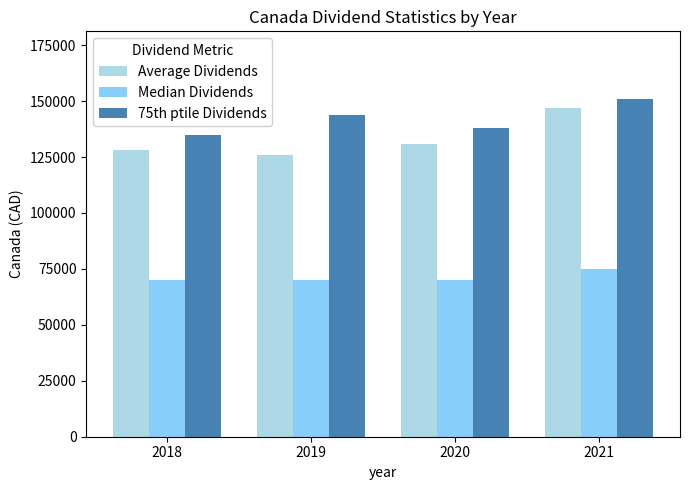

Count the 75th ptile Dividends values in the range 138000 to 151000.

3